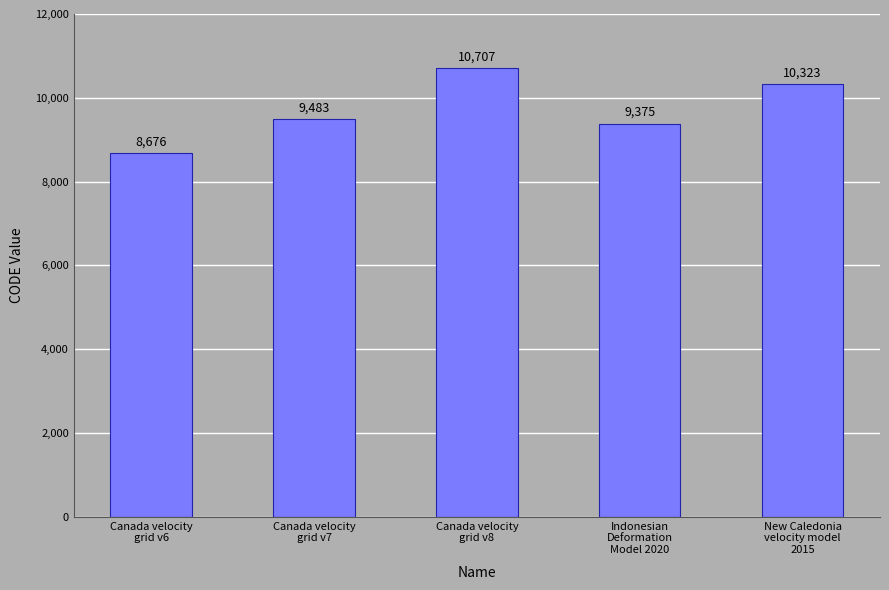

How many bars are there in total?

5